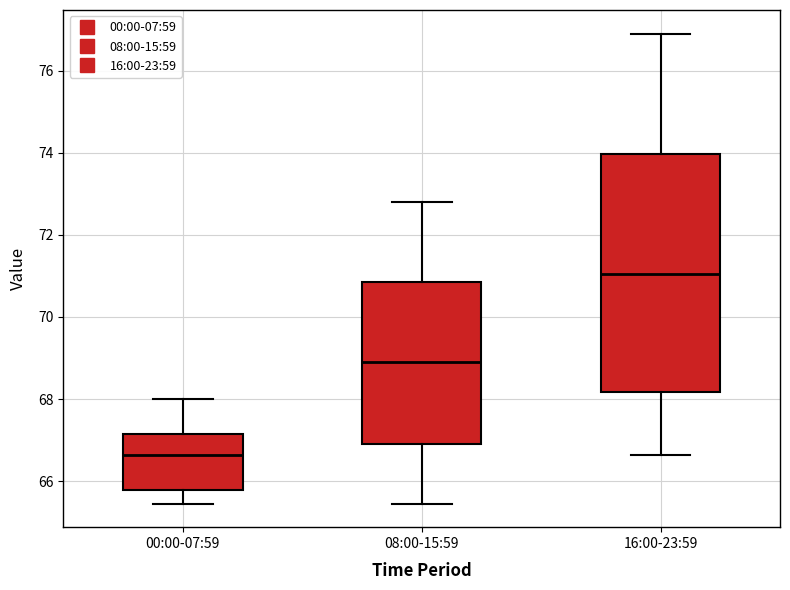

Where does the upper whisker of the box for 08:00-15:59 end on the y-axis? The values are not printed on the chart, so give them approximately, as read against the axis.

72.8